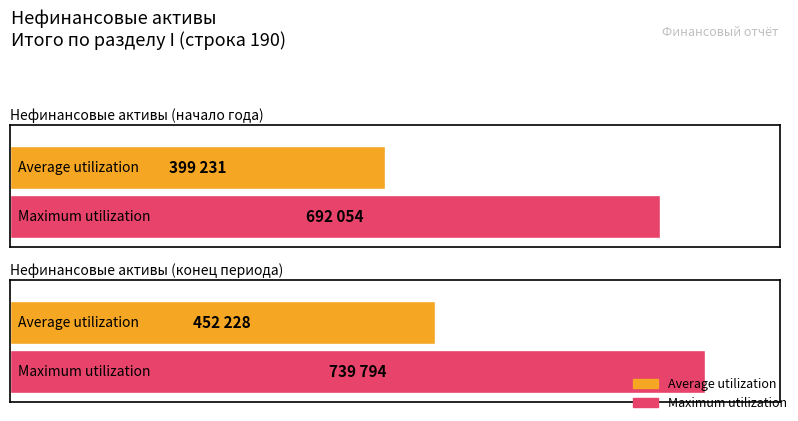

What is the difference between the Maximum utilization values at Нефинансовые активы (конец периода) and Нефинансовые активы (начало года)?

47740.0